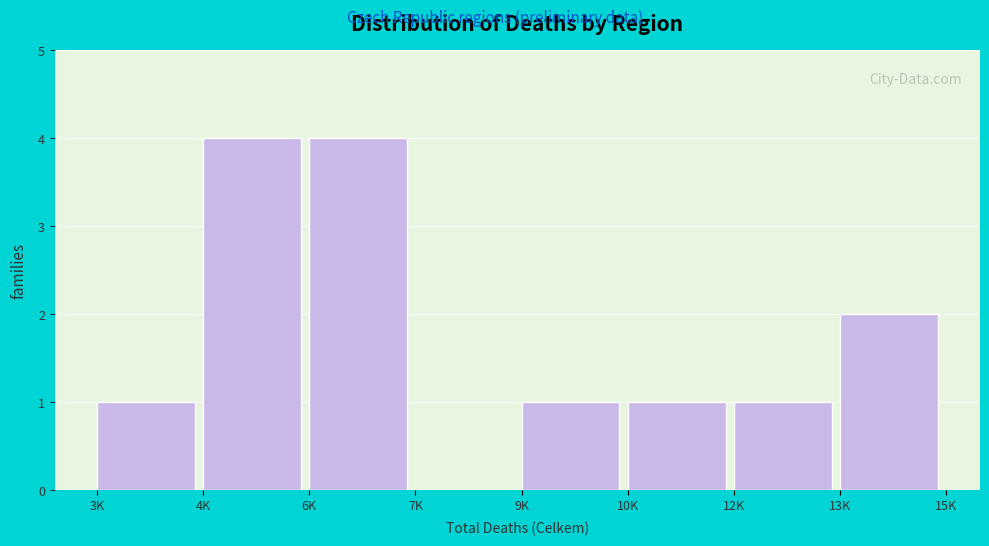

Reading left to right, extract all data points from this chart.

3K=1	4K=4	6K=4	7K=0	9K=1	10K=1	12K=1	13K=2